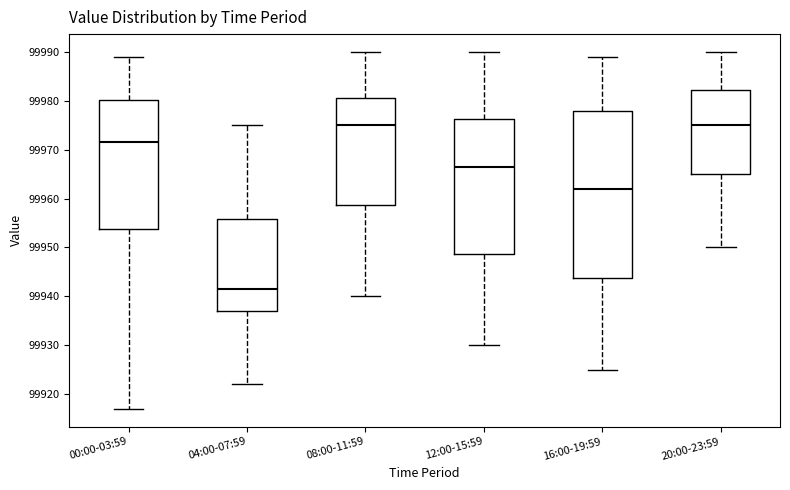

Comparing the boxes themselves (not the whiskers), which one is the tallest?

16:00-19:59